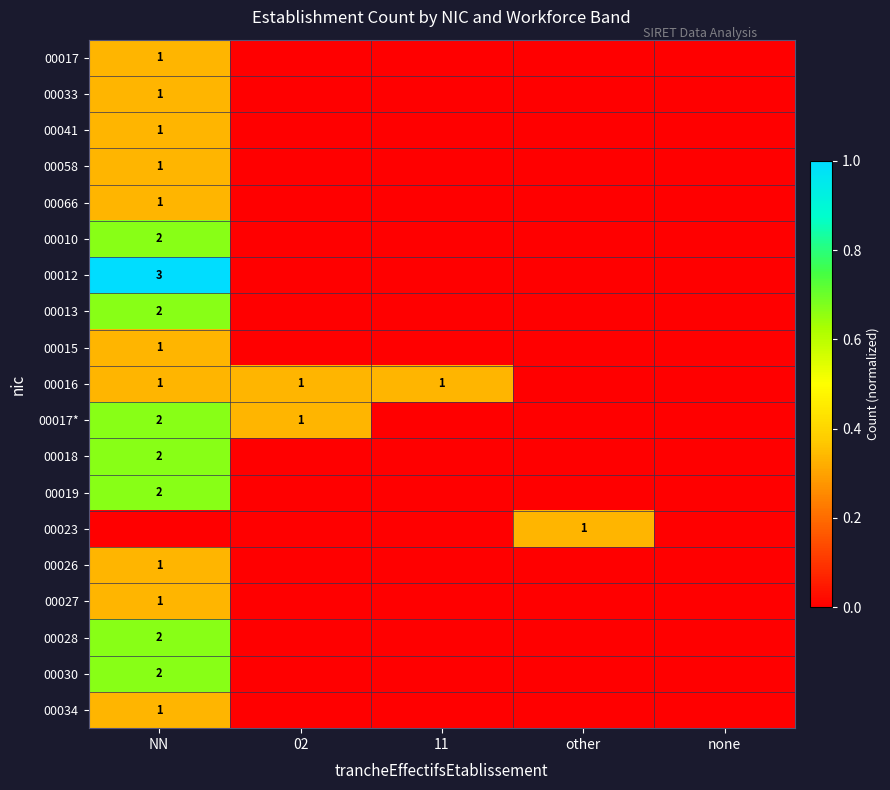

Which series has the largest range (max minus min)?

00012